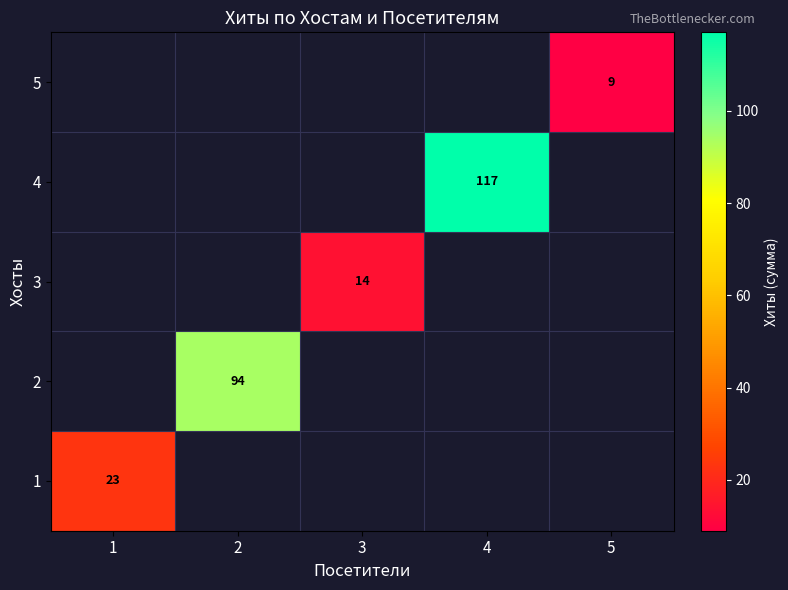

The value of 4 at 4 is 117. True or false?

True